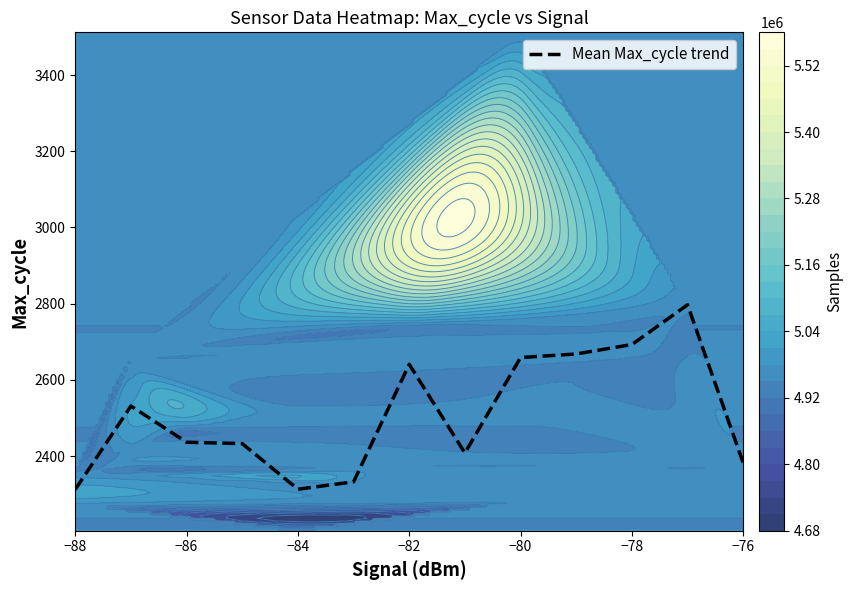

Is it true that Mean Max_cycle trend equals 2382.0 at −76?

True